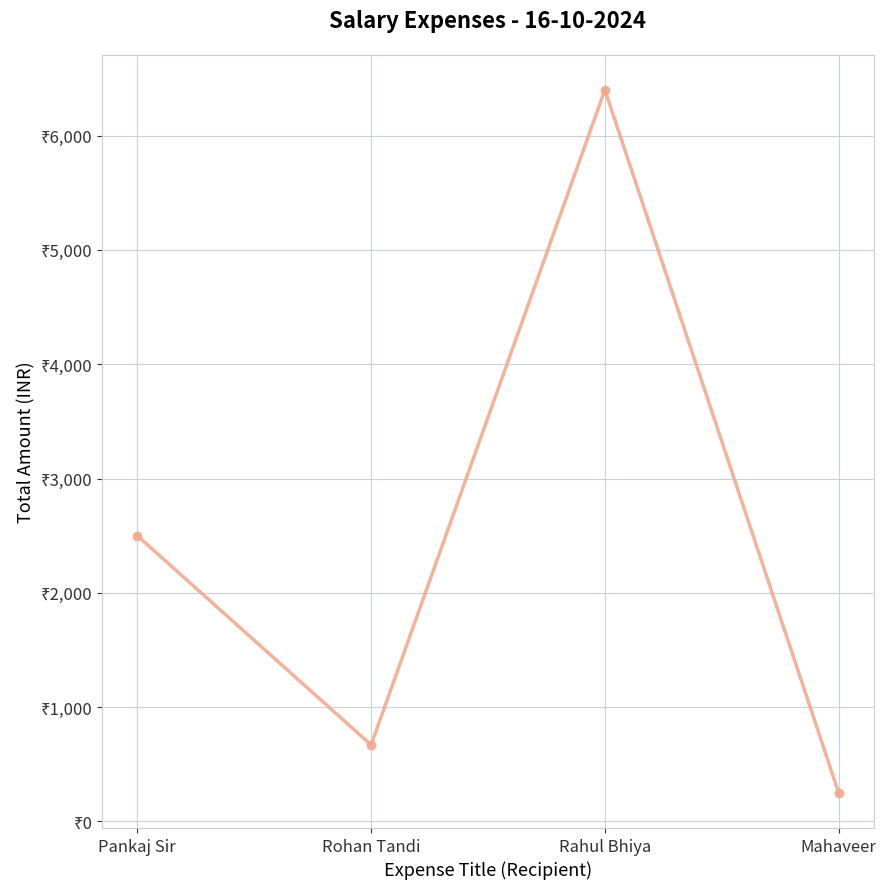

At which category does the data reach its first local peak?

Rahul Bhiya